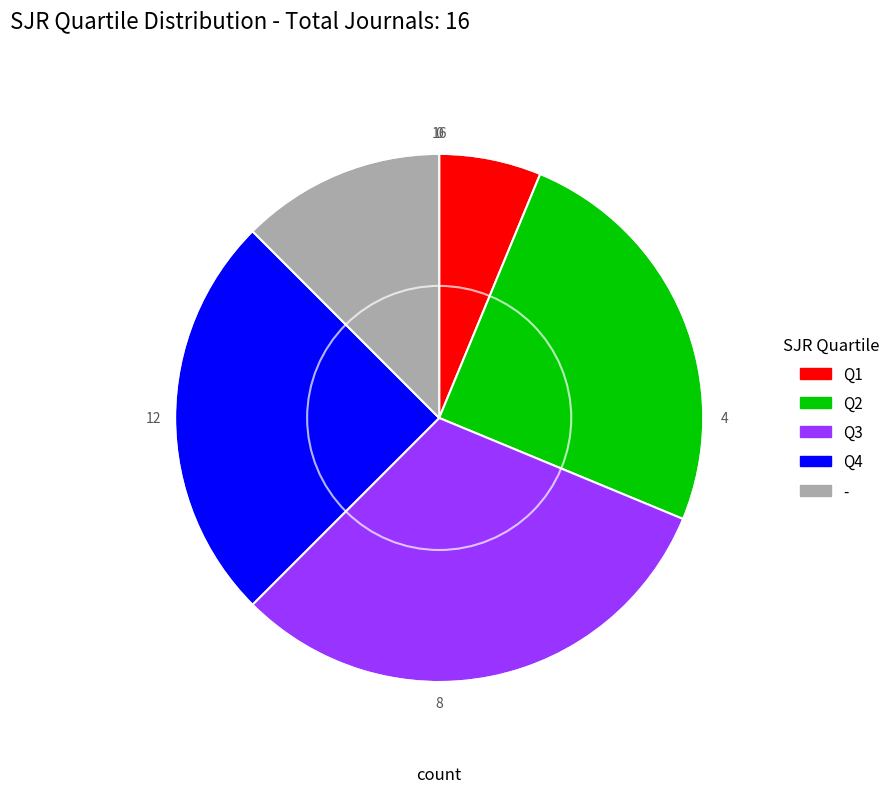

Is there a majority slice in this chart?

No